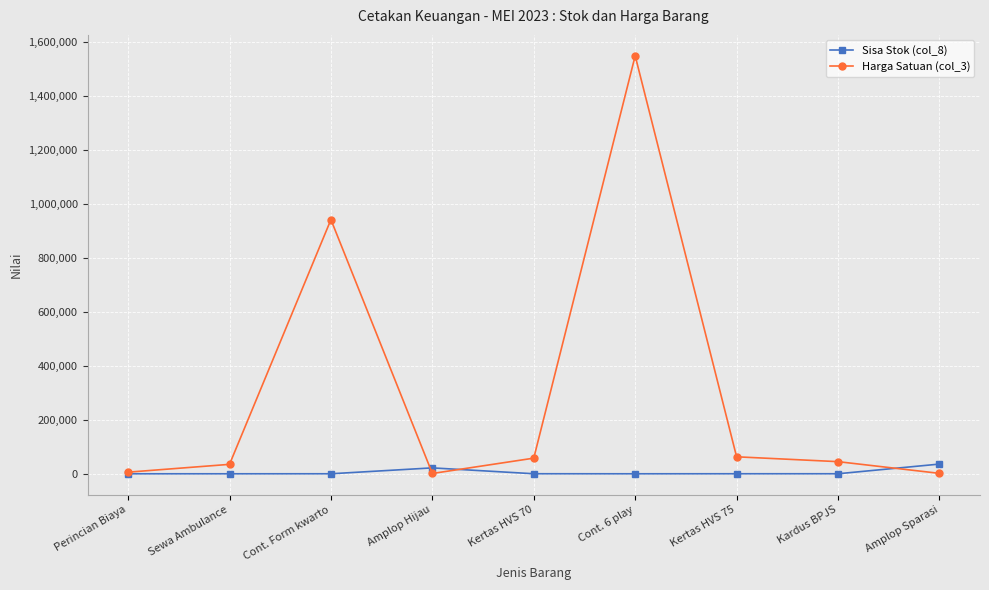

What are all the series names shown in the legend?

Sisa Stok (col_8), Harga Satuan (col_3)